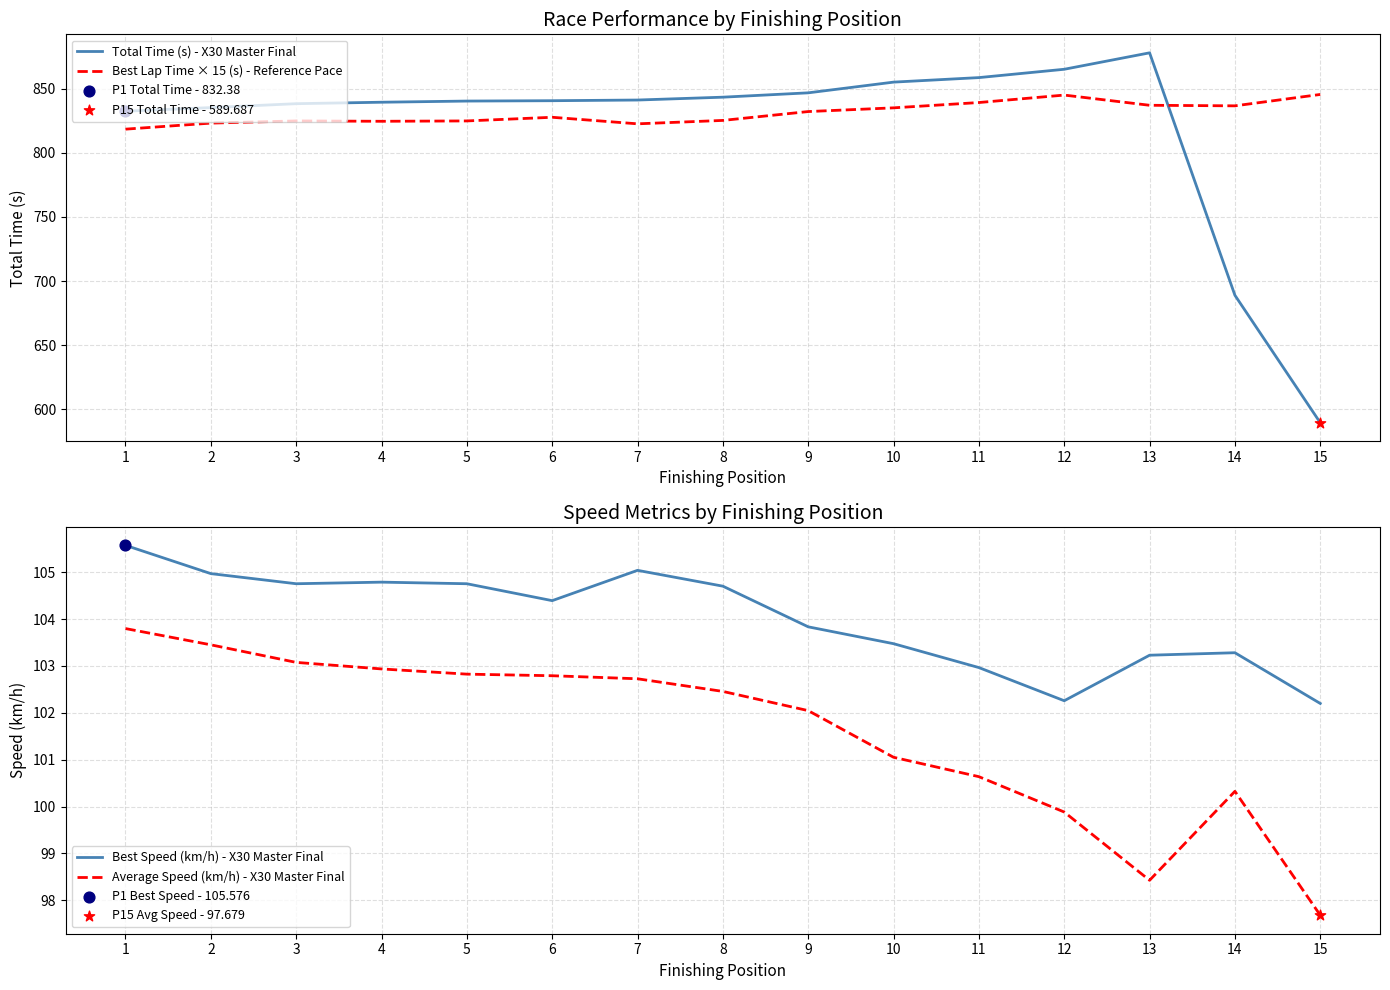

Which series reaches the minimum Y coordinate?

Average Speed (km/h) - X30 Master Final